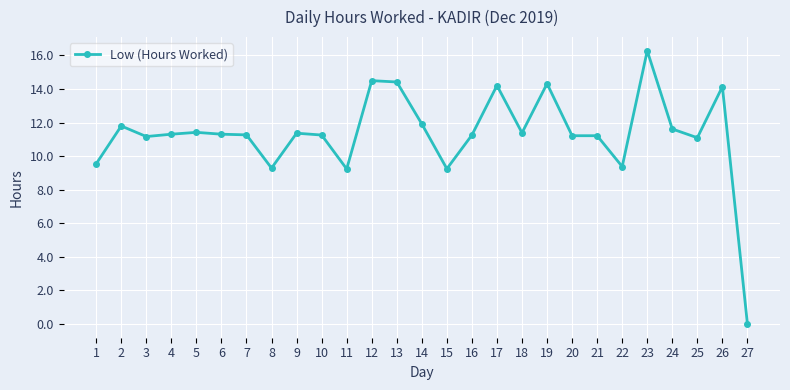

What is the value of the 12th point from the left?

14.5